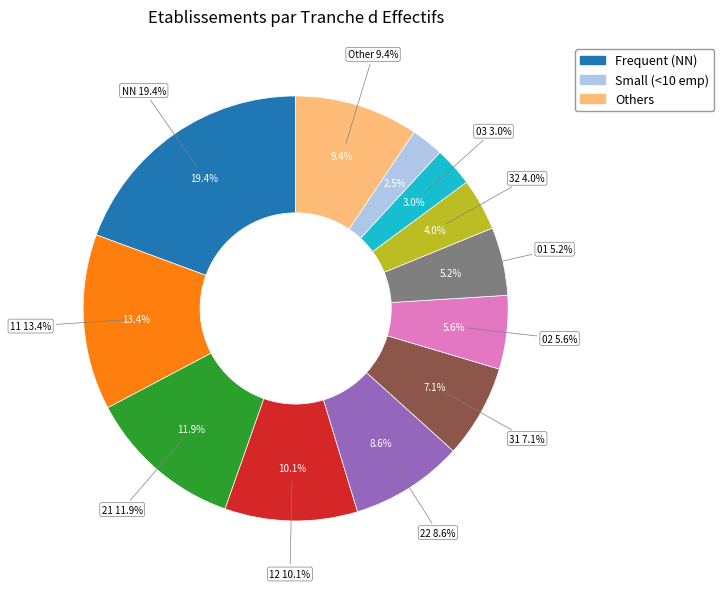

Approximately how many times larger is the value at 01 compared to 32?

1.3